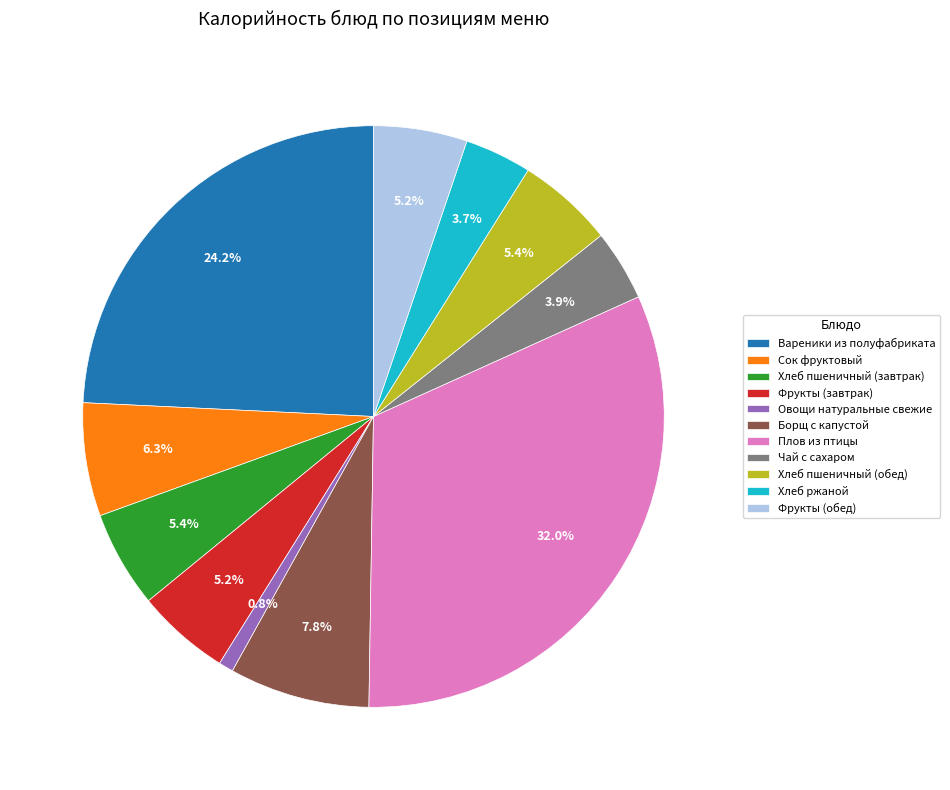

True or false: Хлеб пшеничный (завтрак) accounts for 15% of the total.

False